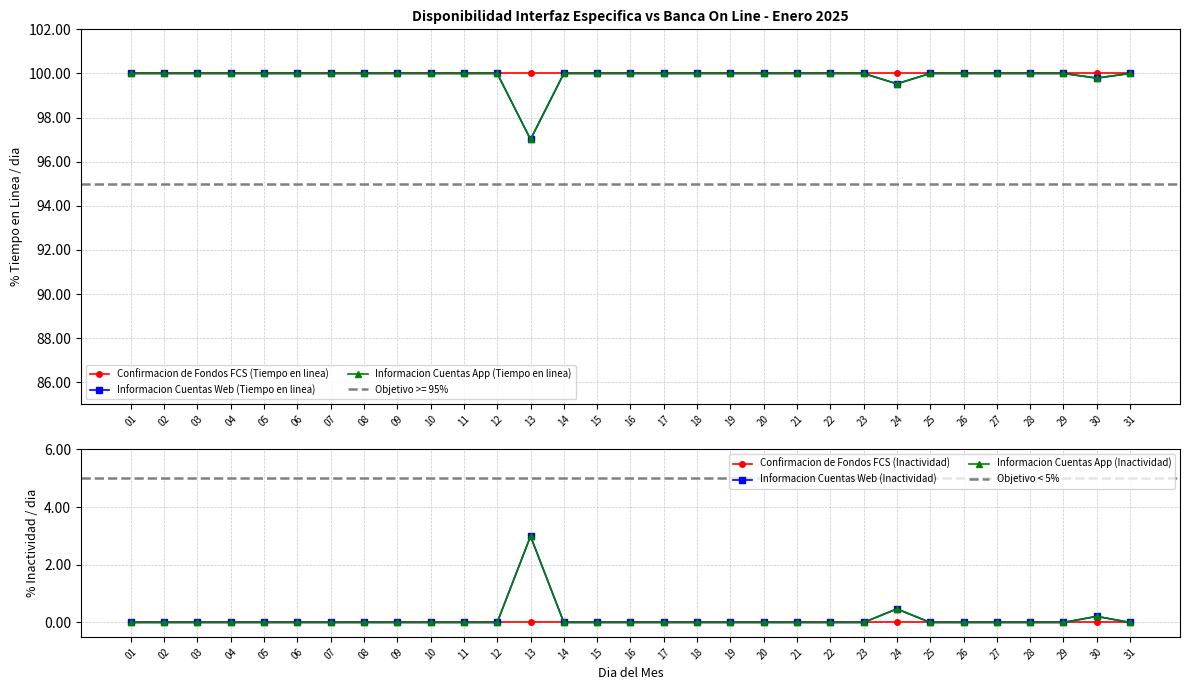

What is the difference between the maximum and minimum values in the Informacion Cuentas Web (Tiempo en linea) series?

3.0